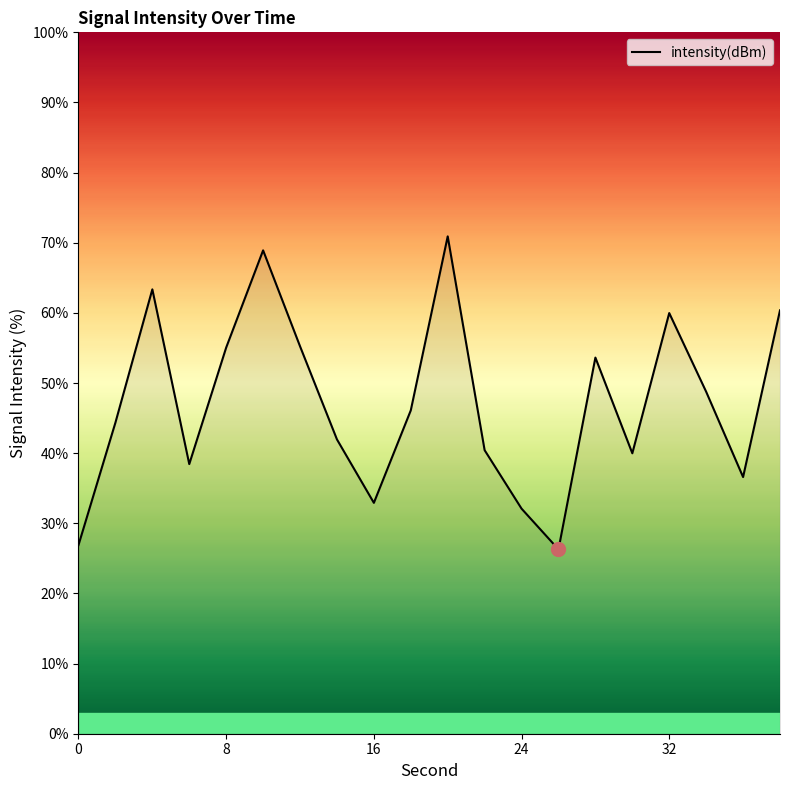

What is the minimum value shown in the chart?

26.3